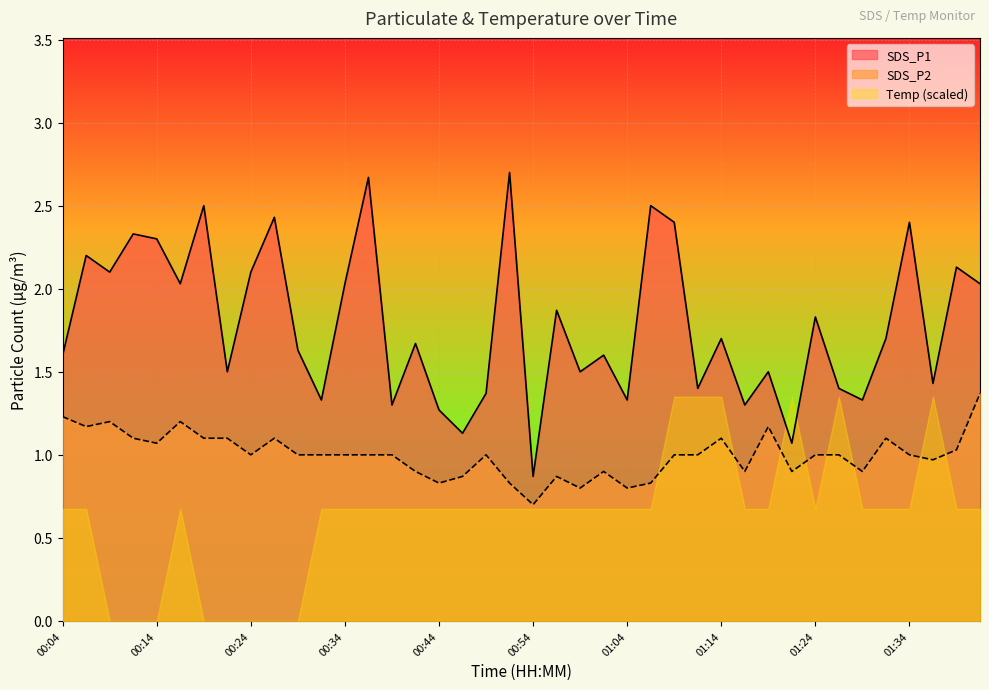

True or false: SDS_P2 has a value of 1.0 at 01:26.

True